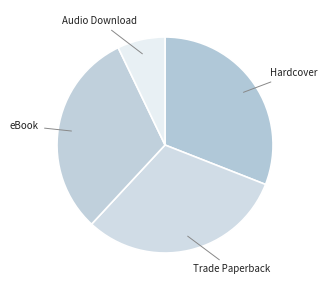

How many slices are in this pie chart?

4